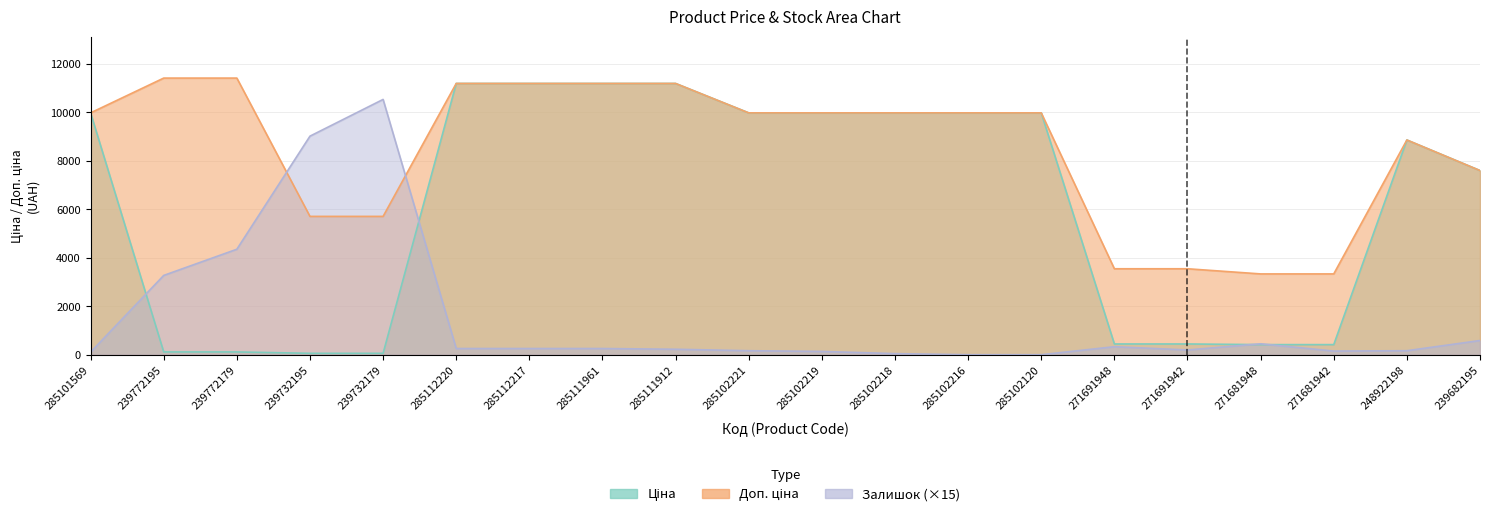

What are all the series names shown in the legend?

Ціна, Доп. ціна, Залишок